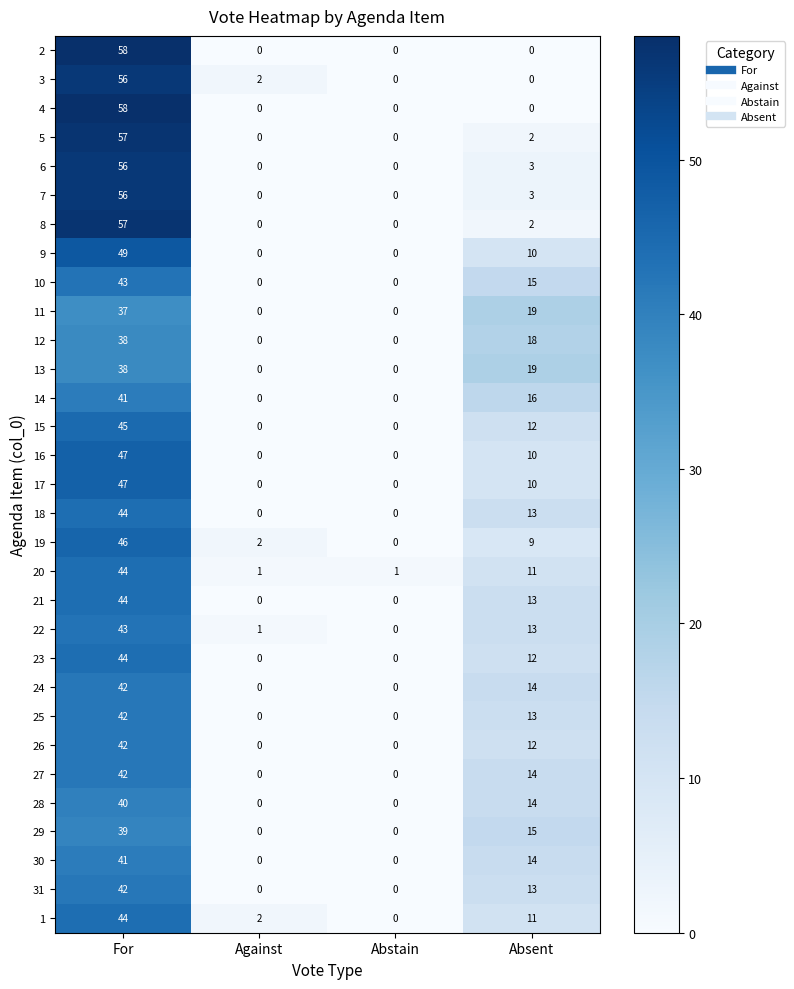

How many data points in 14 are less than 16?

2